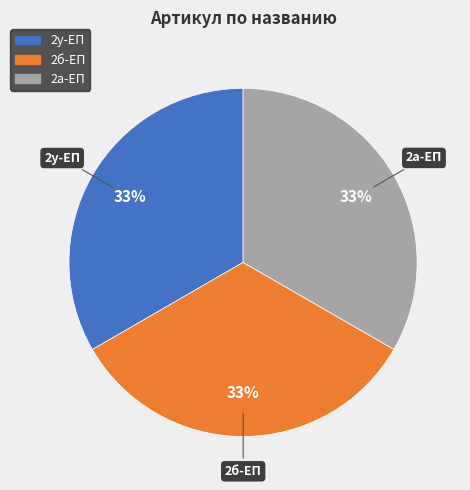

Is there a majority slice in this chart?

No